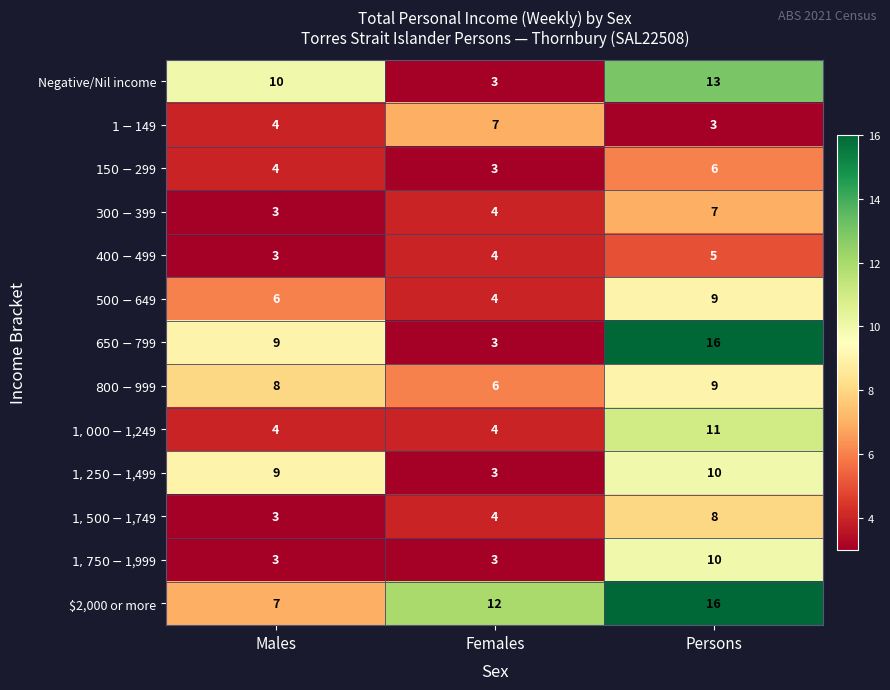

Which series has the largest total across all categories?

$2,000 or more